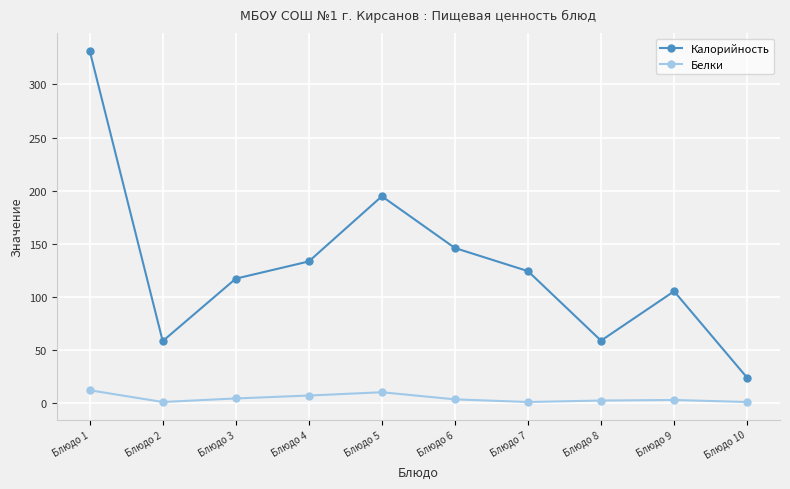

True or false: Белки has a value of 0.6 at Блюдо 10.

True